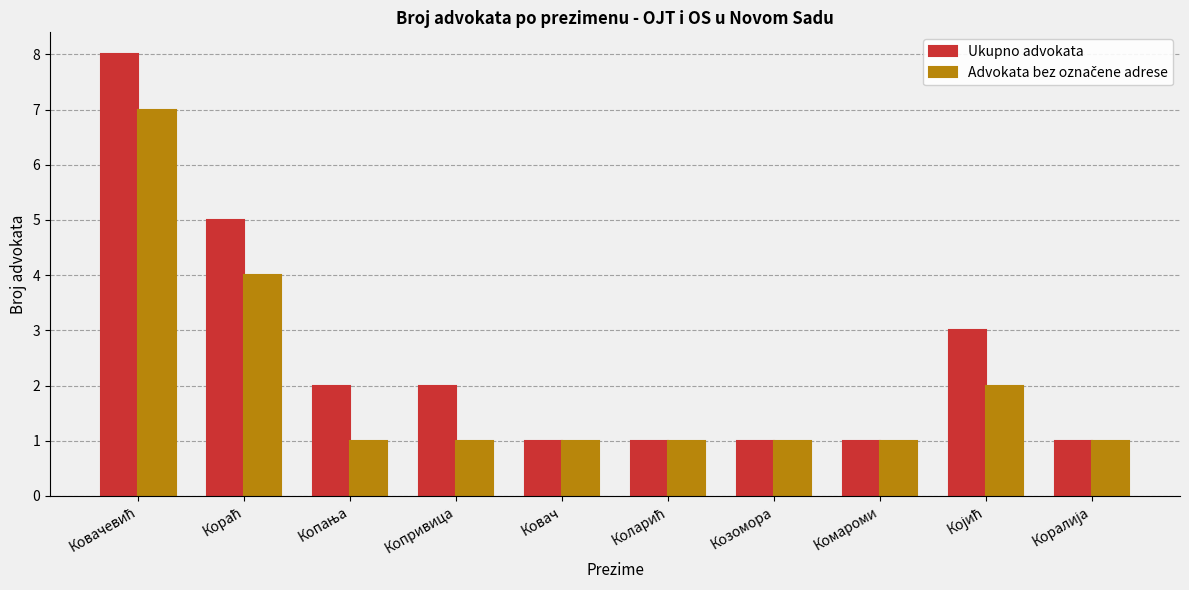

True or false: Ukupno advokata has a value of 1 at Ковач.

True